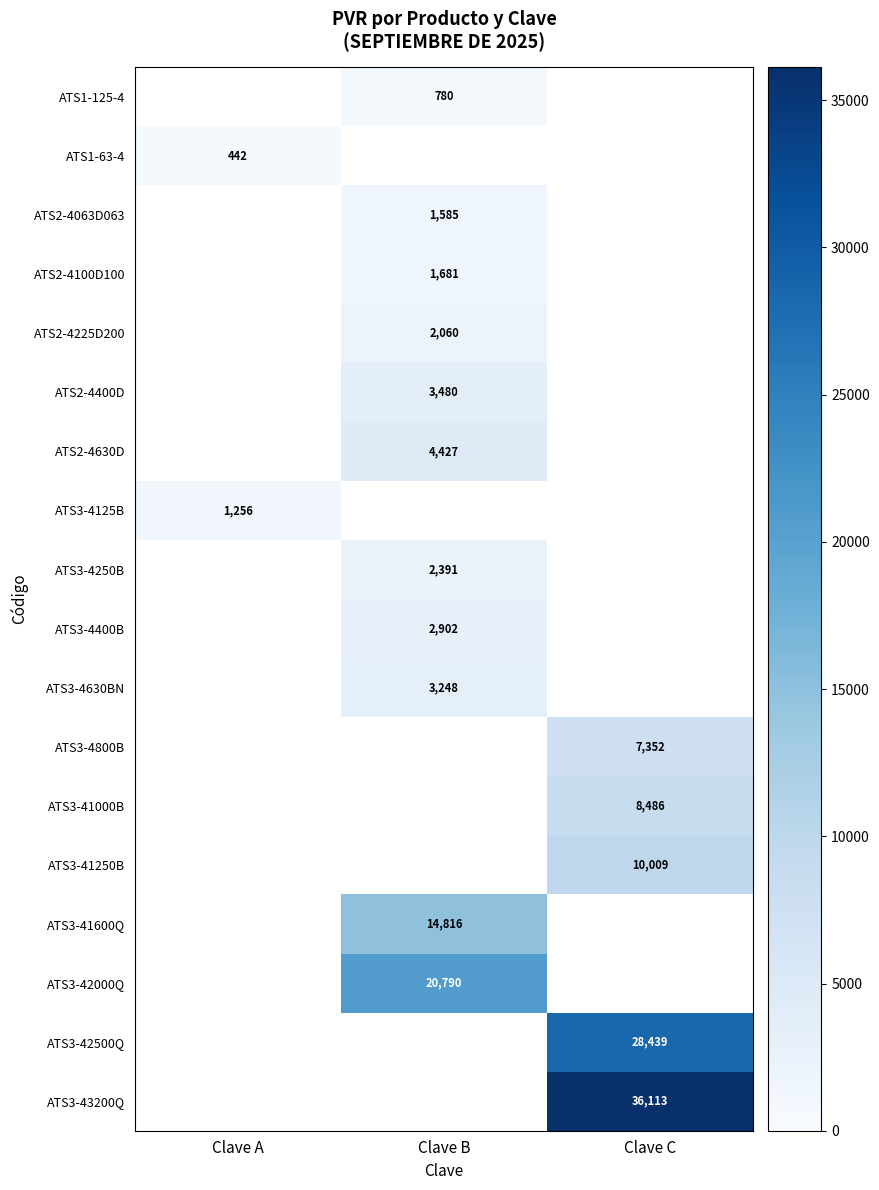

Is it true that ATS1-63-4 equals 229.7 at Clave A?

False